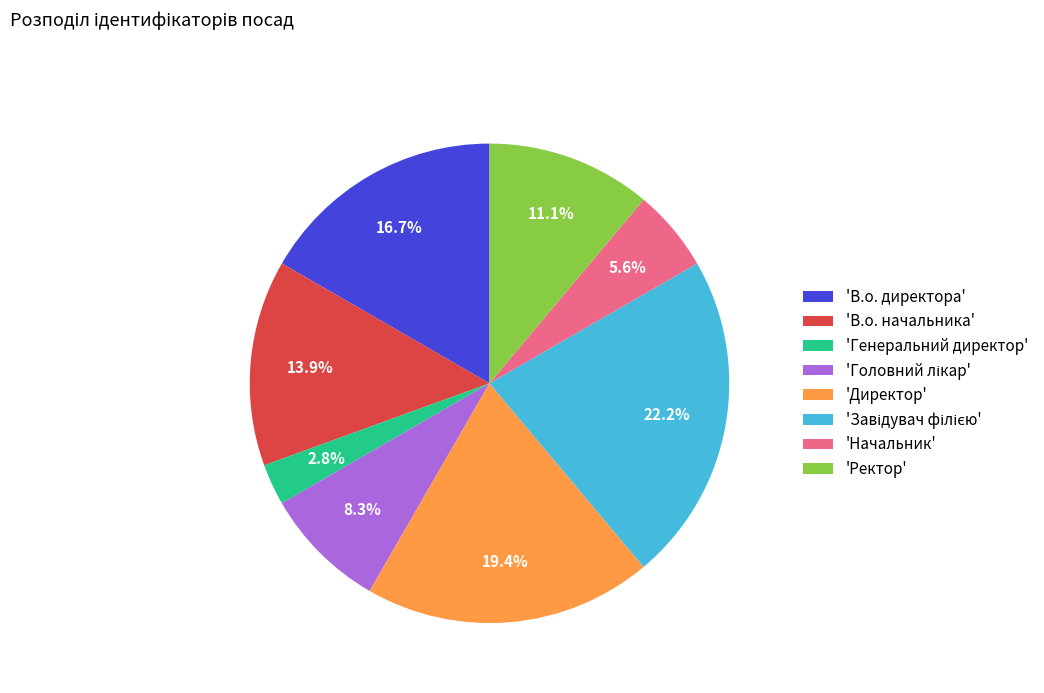

To the nearest percent, what is the difference between the largest and smallest slice percentages?

19%